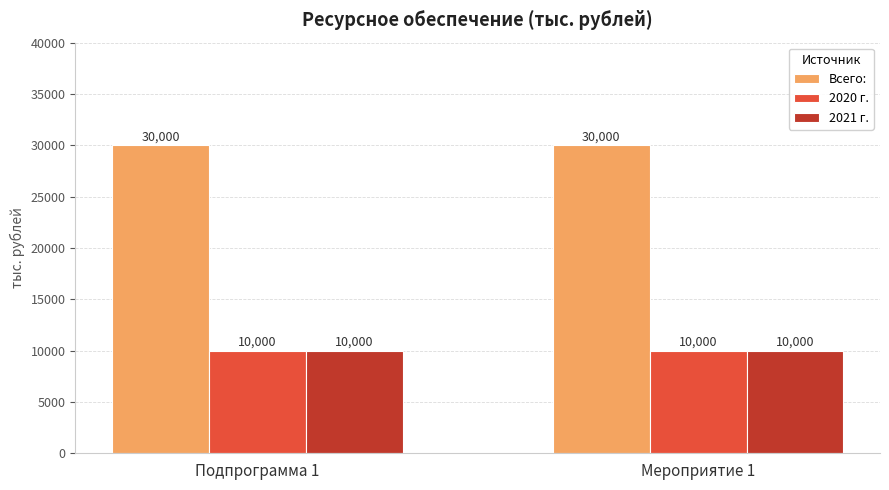

The value of 2020 г. at Мероприятие 1 is 4259. True or false?

False